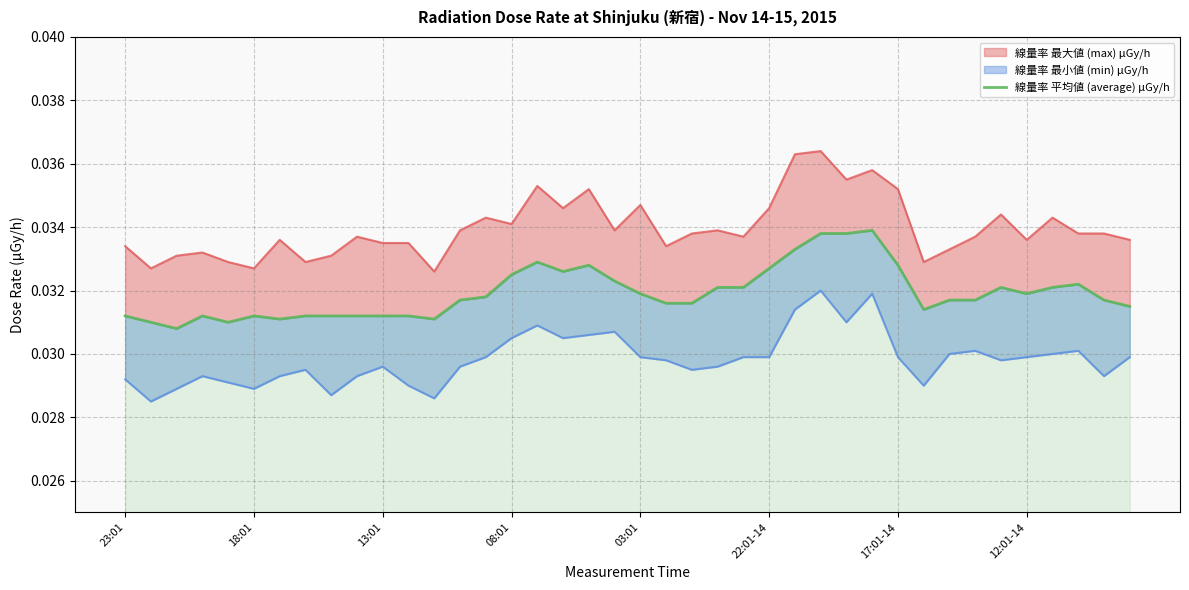

Is it true that the value at 18:01 is 0.0?

False